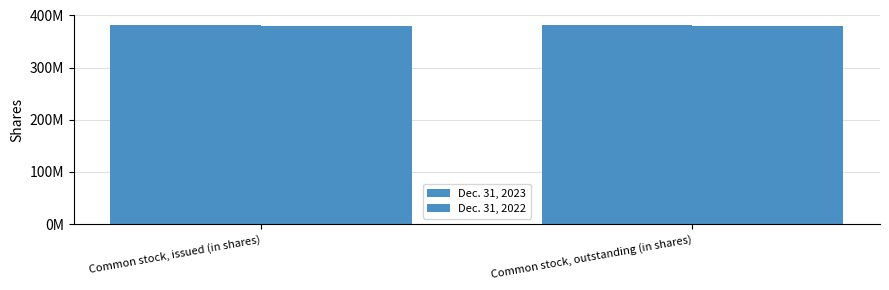

What is the difference between the highest and lowest values at Common stock, outstanding (in shares)?

374000